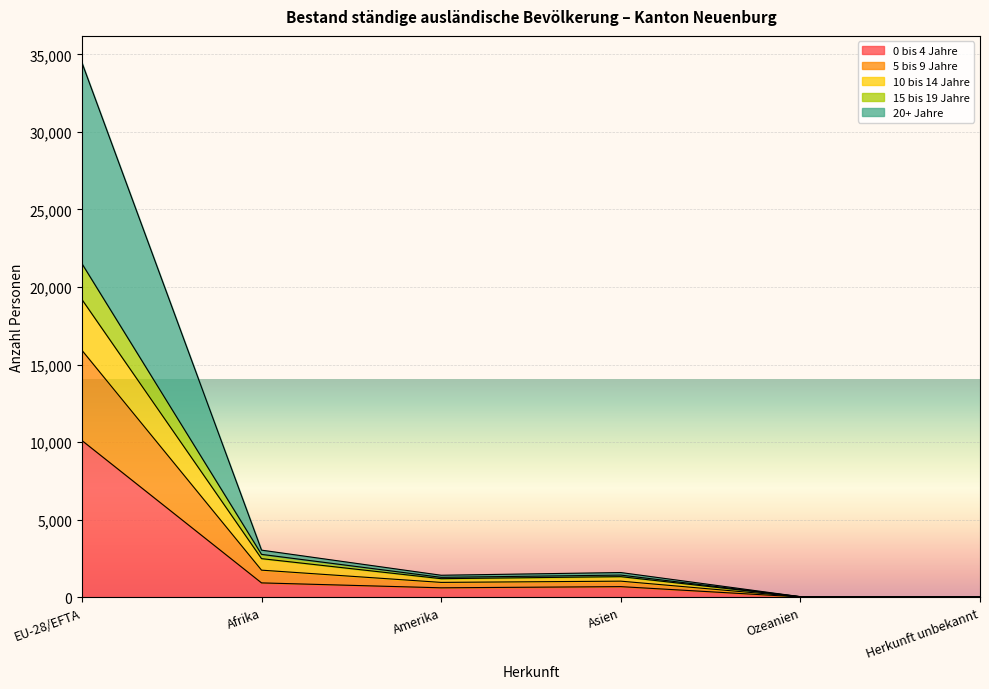

At which category is the sum across all series the highest?

EU-28/EFTA